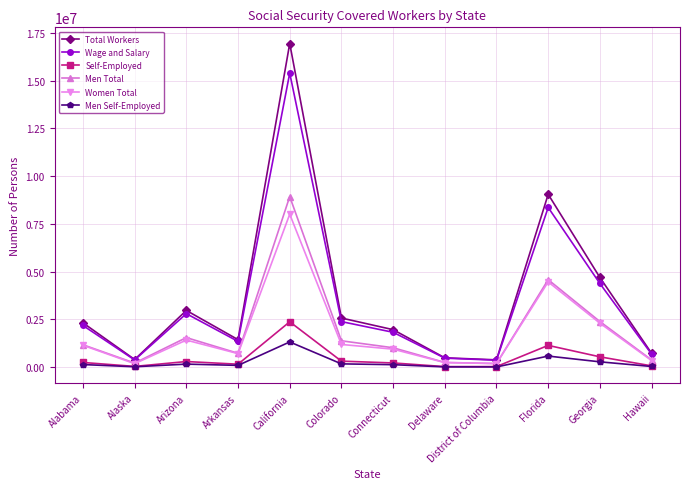

What is the difference between the Self-Employed values at Delaware and California?

2345737